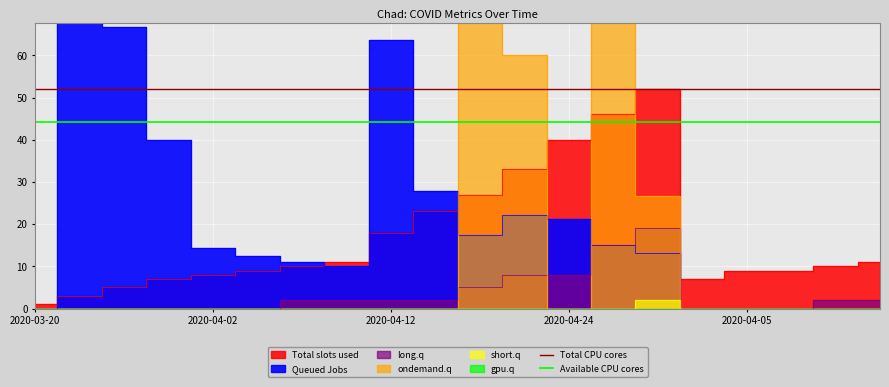

How many lines are shown in the chart?

2